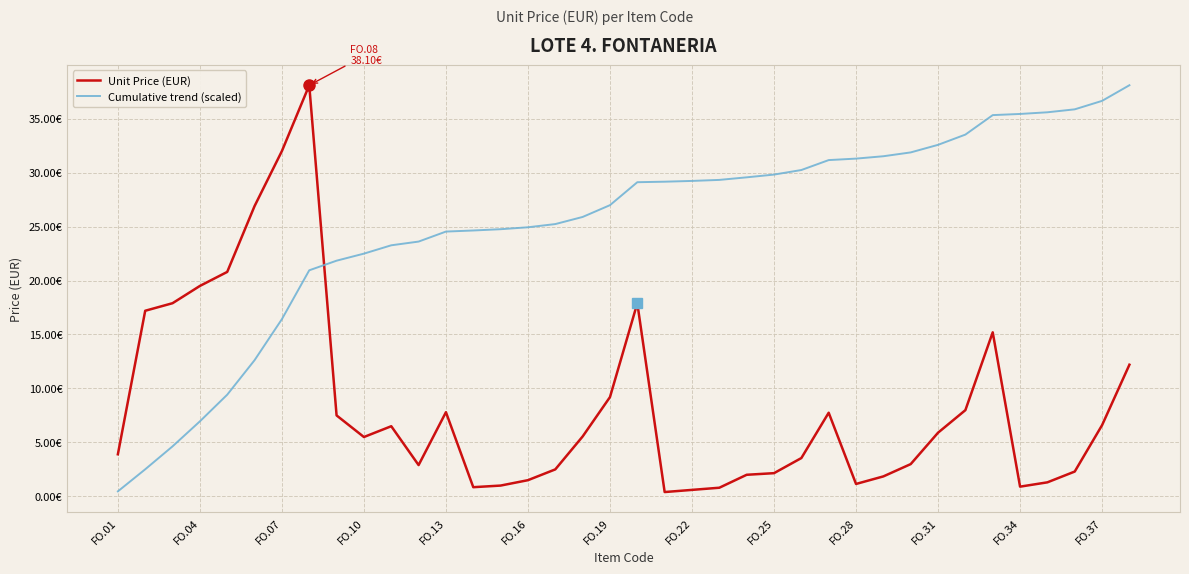

What is the difference between the maximum and minimum values in the Unit Price (EUR) series?

37.7